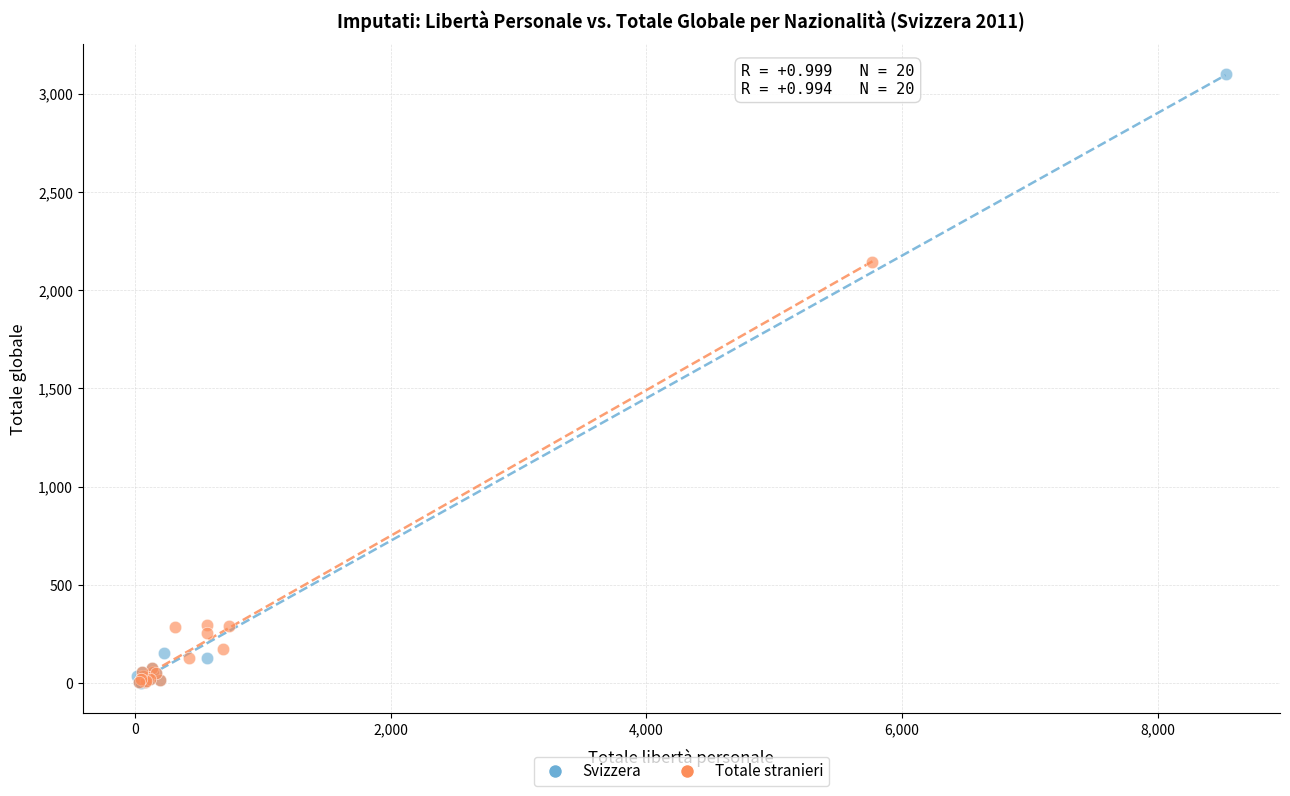

Which series contains the highest Y value?

Svizzera